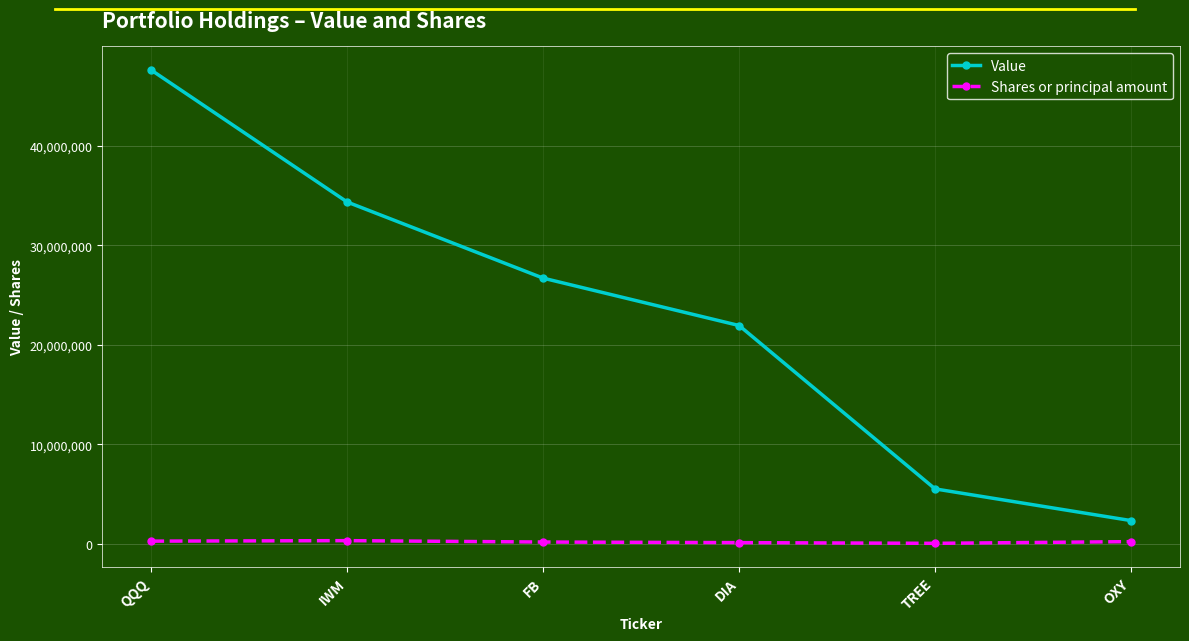

At how many categories does at least one series exceed 33141057?

2